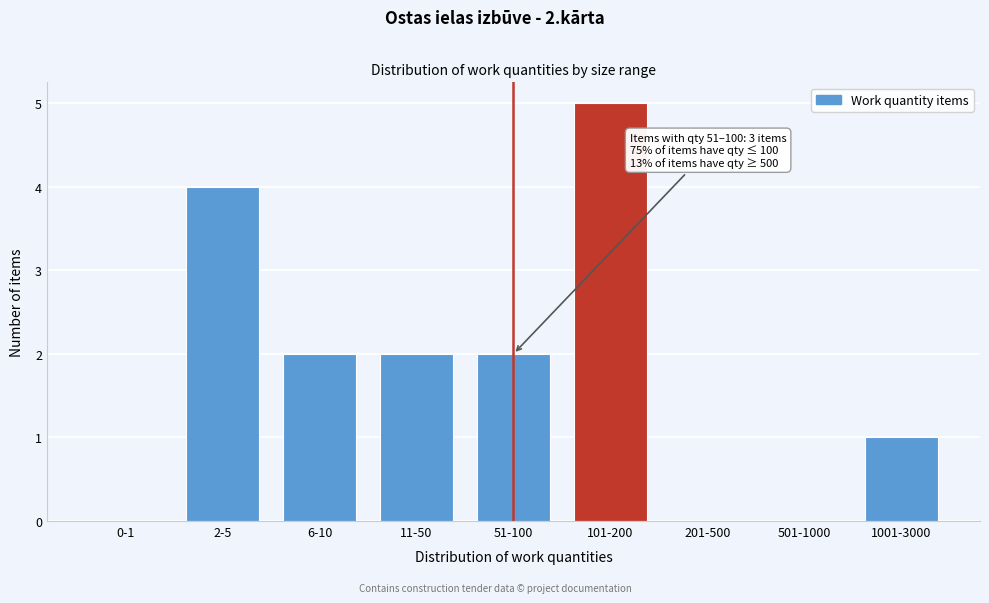

Reading right to left, extract all data points from this chart.

1001-3000=1	501-1000=0	201-500=0	101-200=5	51-100=2	11-50=2	6-10=2	2-5=4	0-1=0